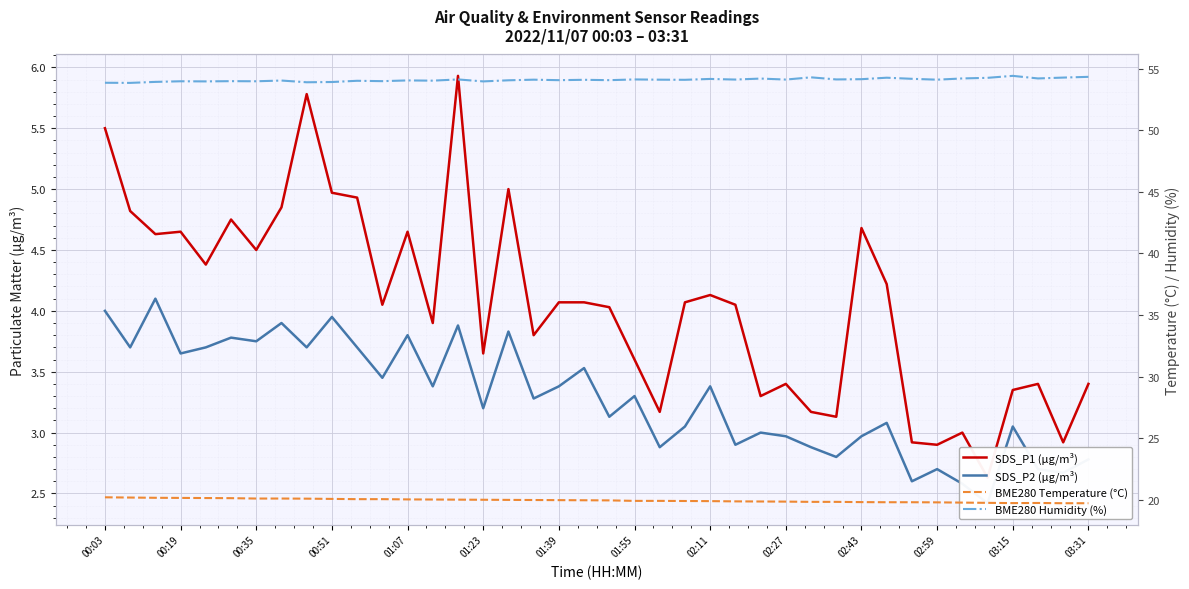

What is the difference between the highest and lowest values at 00:19?

50.1